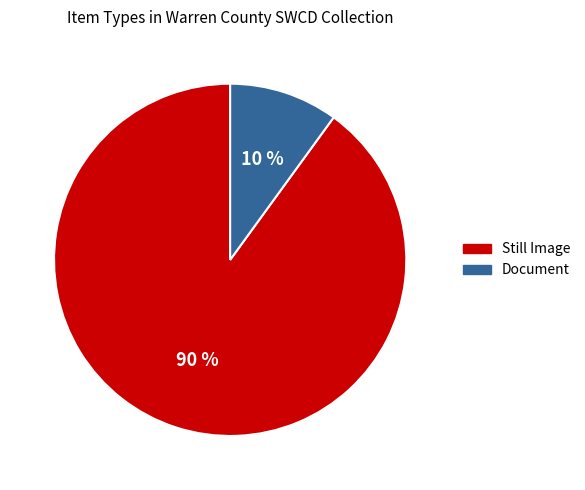

Is there any slice that represents more than half of the pie?

Yes